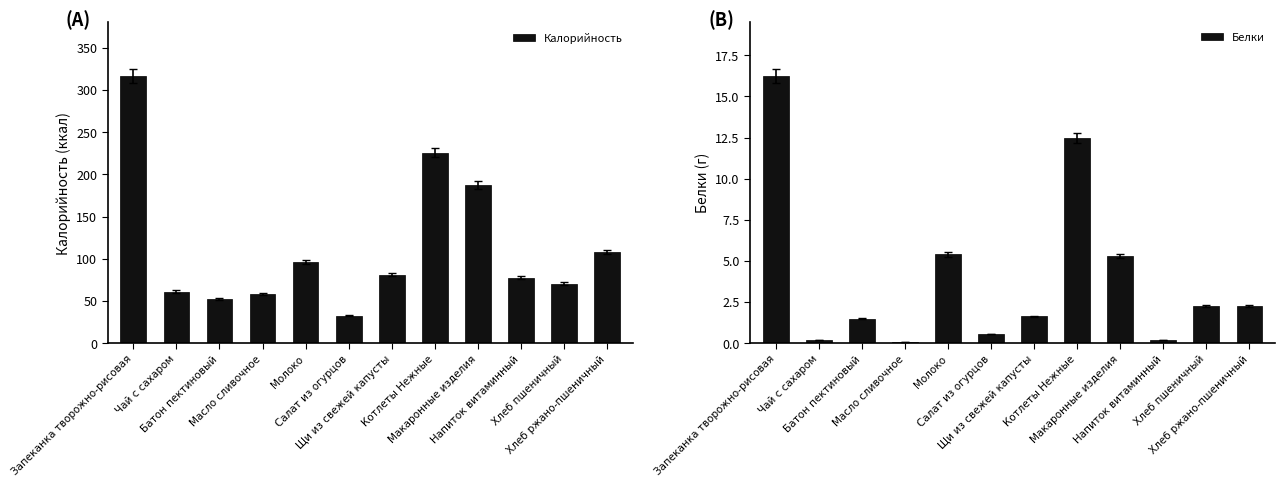

Which category has the highest value in the Белки series?

Запеканка творожно-рисовая